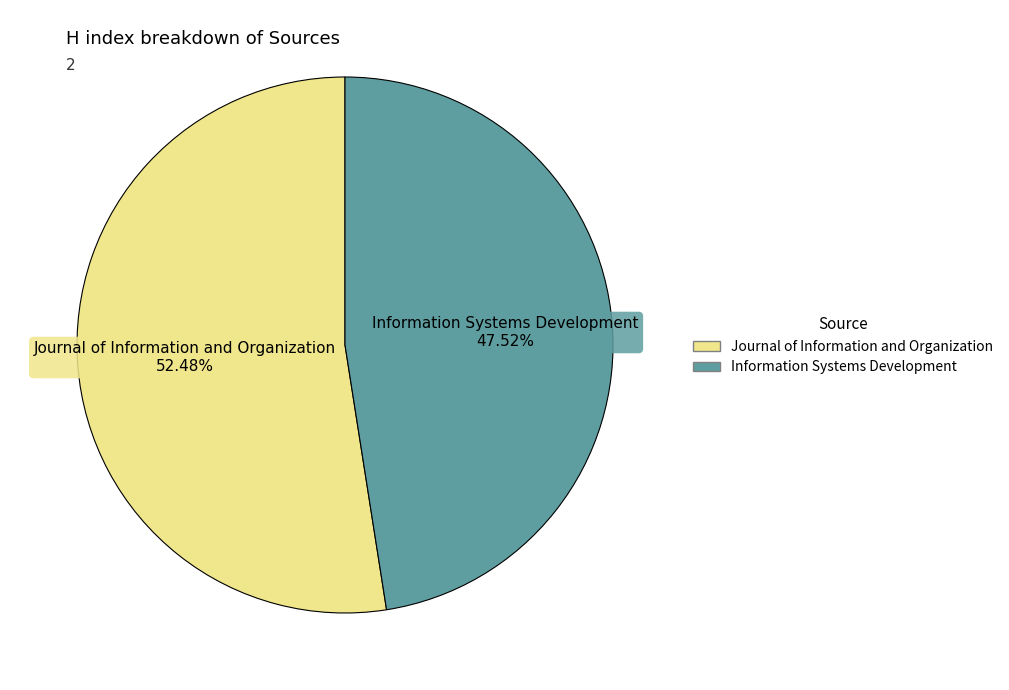

What percentage is NOT represented by Journal of Information and Organization?

47.5%